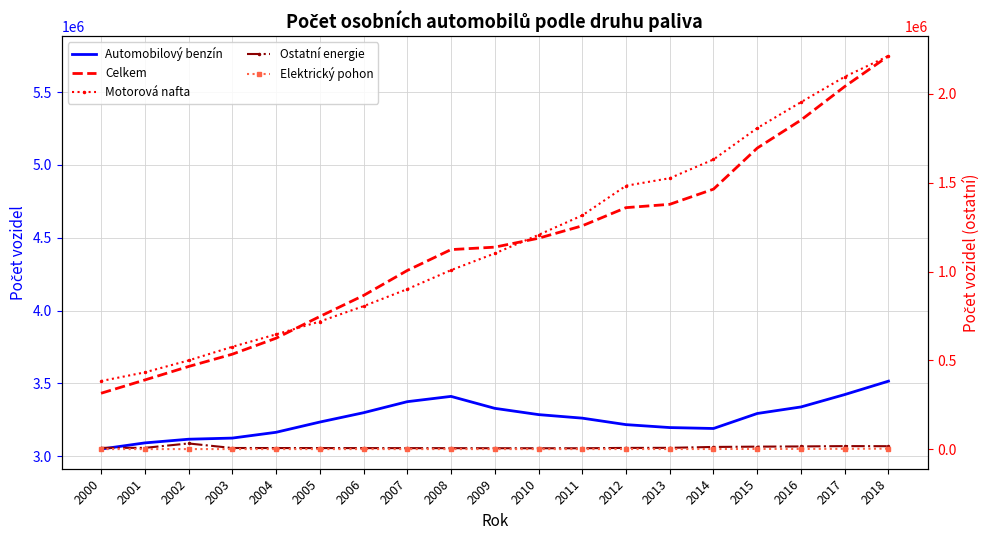

What are all the series names shown in the legend?

Automobilový benzín, Celkem, Motorová nafta, Ostatní energie, Elektrický pohon